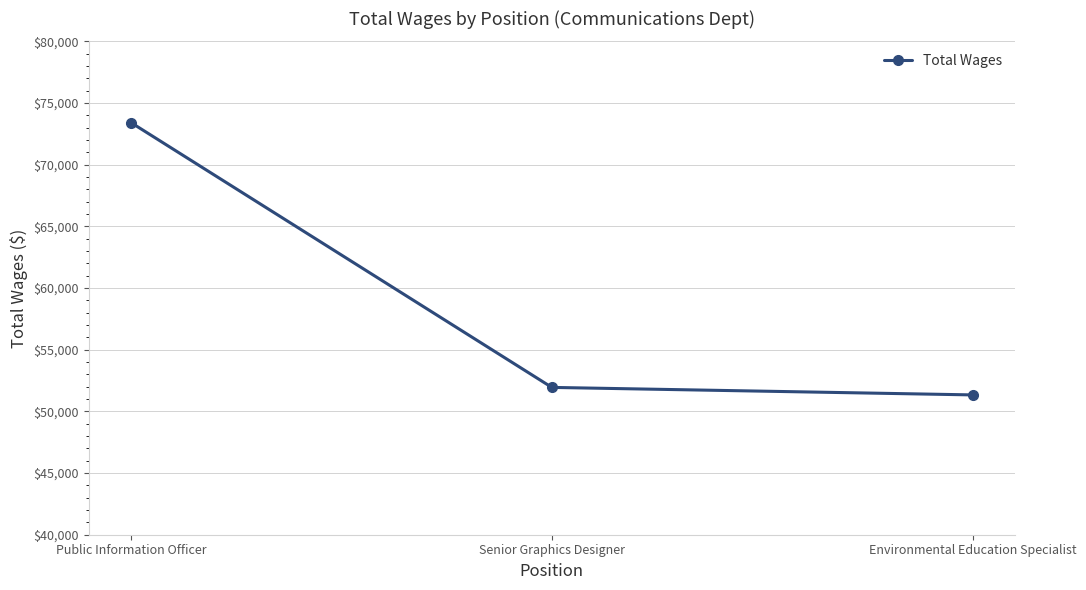

What is the value of the 3rd point from the left?

51335